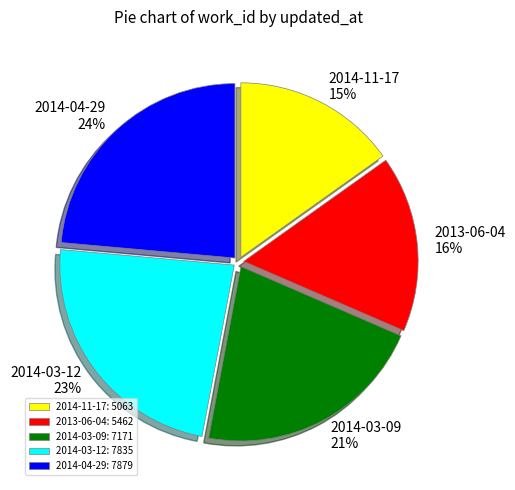

Is there any slice that represents more than half of the pie?

No